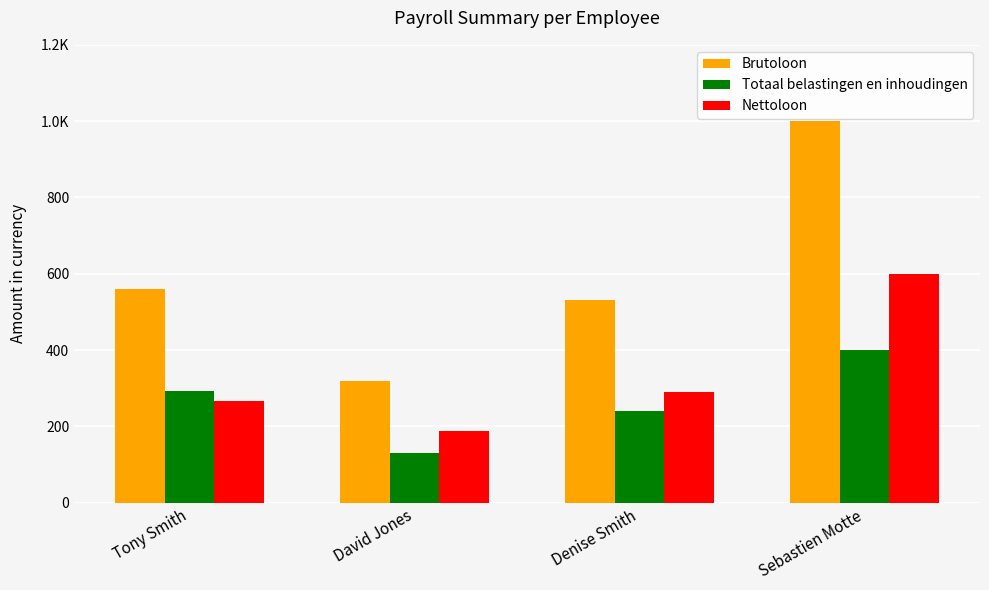

What is the maximum value shown in the chart?

1000.0